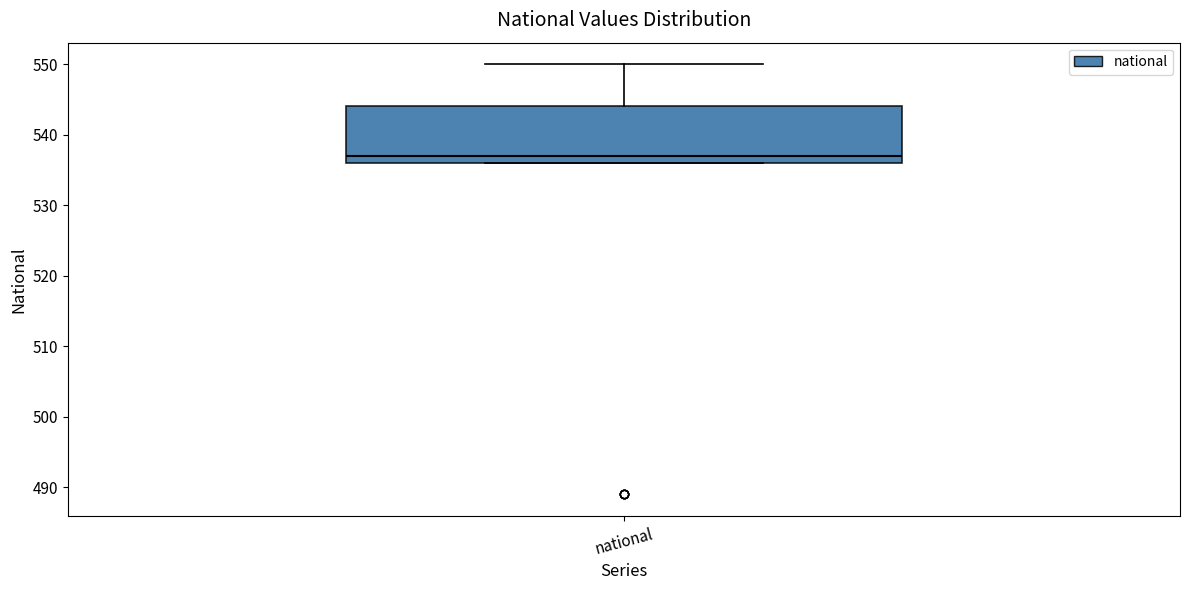

Where is the upper edge of the box for national on the y-axis? The values are not printed on the chart, so give them approximately, as read against the axis.

544